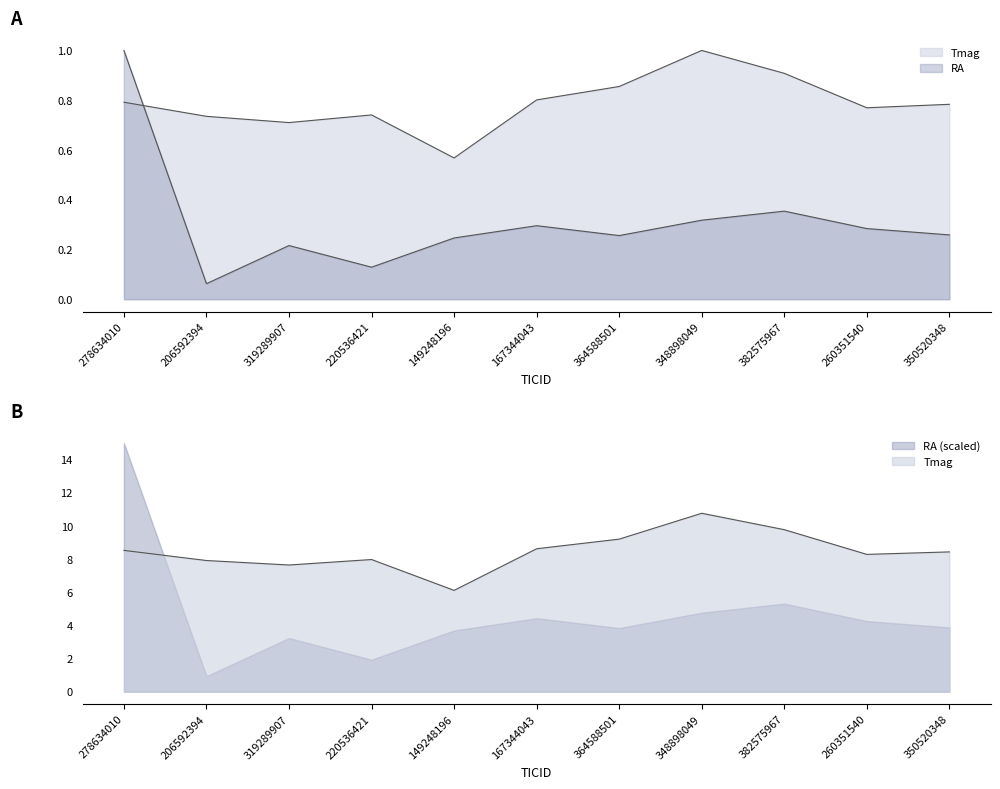

At how many categories does at least one series exceed 0?

11